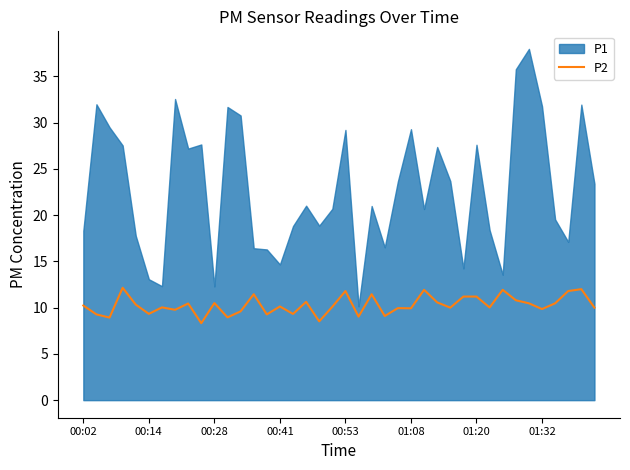

How many points are higher than both their immediate neighbors (excluding endpoints)?

13